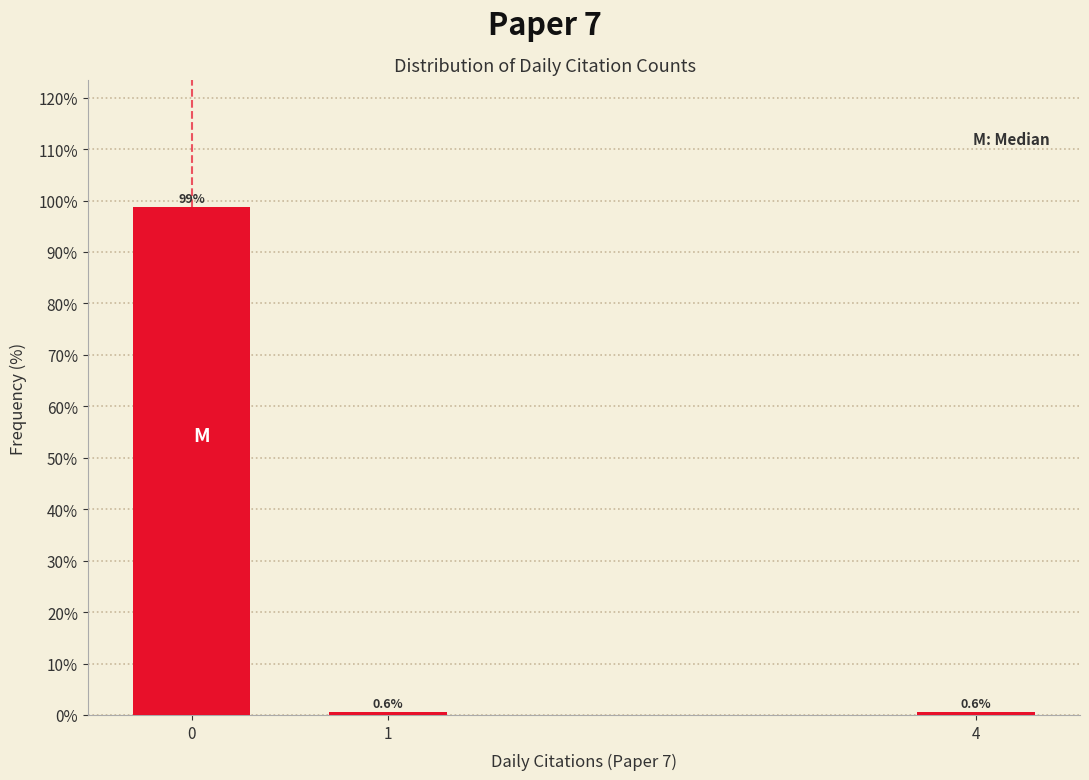

Reading left to right, list all the values displayed in this chart.

0=98.7	1=0.6	4=0.6